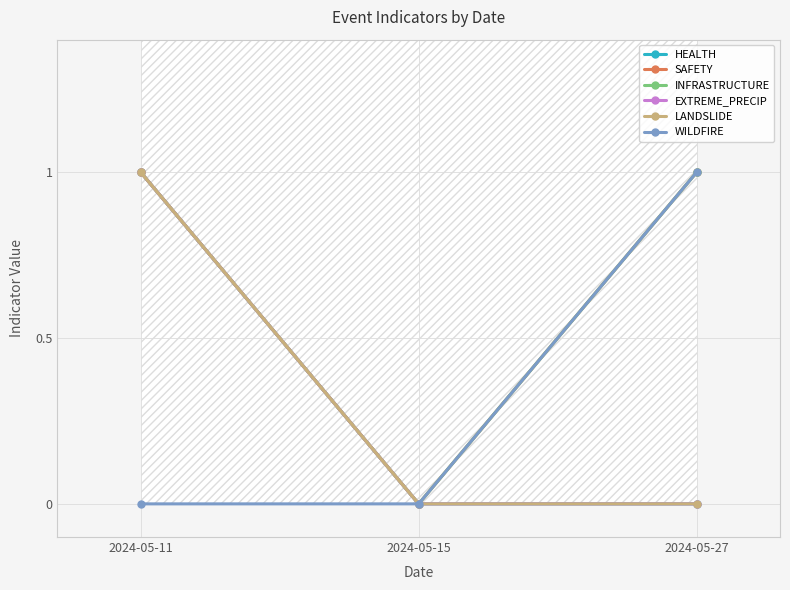

How many lines are shown in the chart?

6